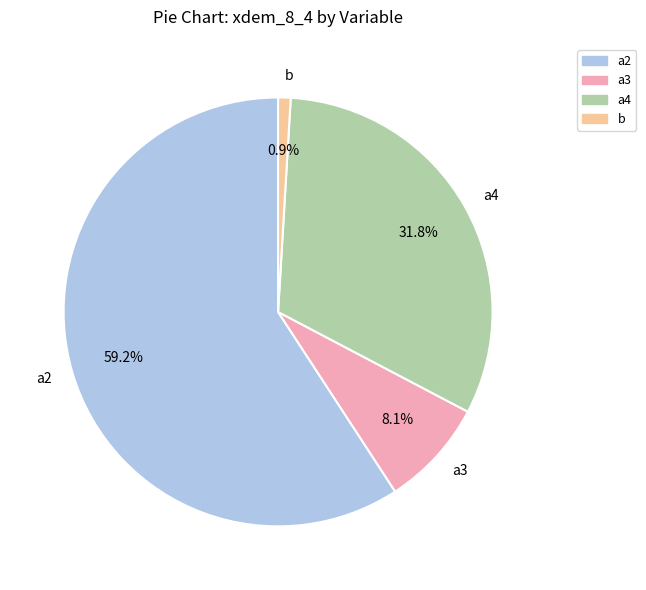

How many slices are in this pie chart?

4